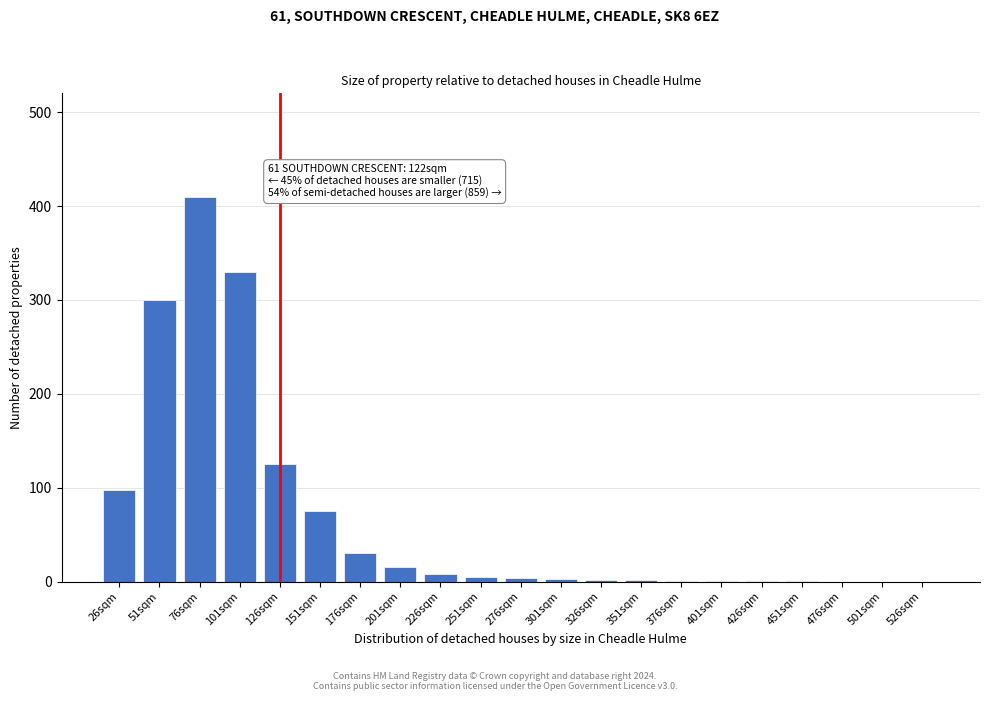

What is the greatest value displayed?

410